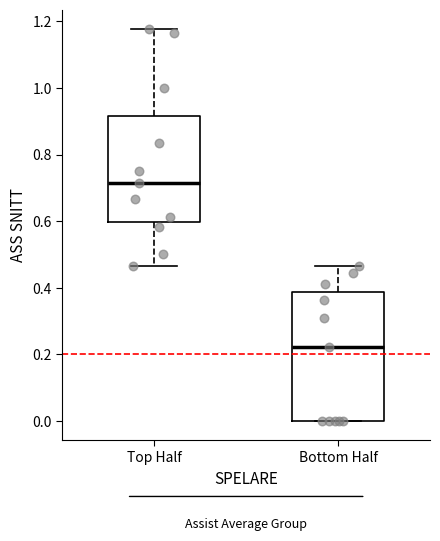

Comparing the boxes themselves (not the whiskers), which one is the tallest?

Bottom Half